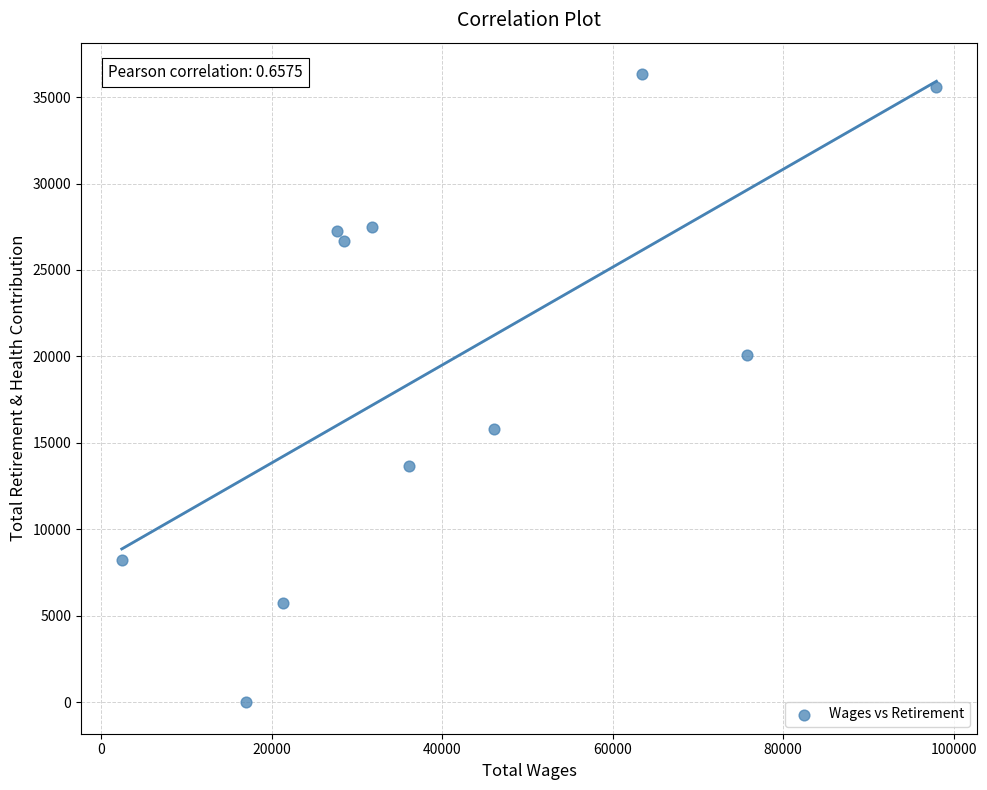

What Y value in the scatter plot is closest to 18164?

20100